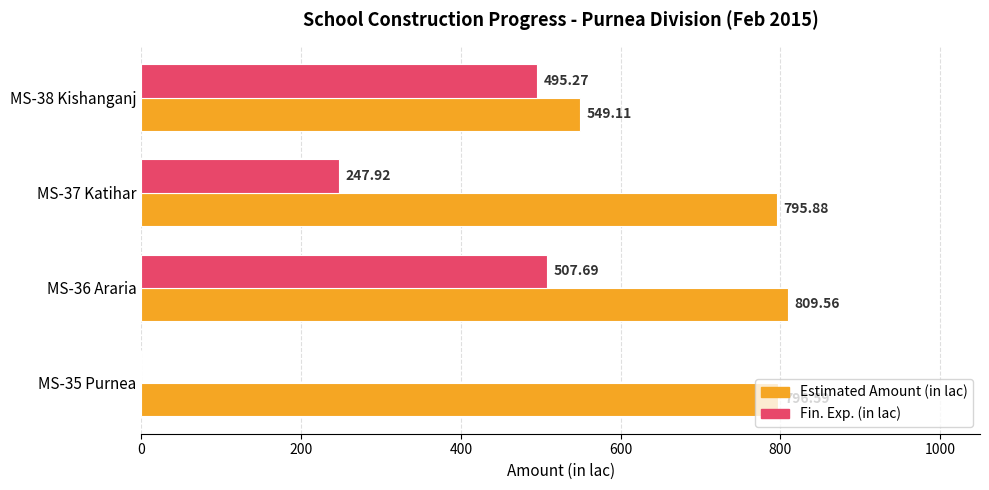

Is the value of Estimated Amount (in lac) at MS-35 Purnea greater than the value of Fin. Exp. (in lac) at MS-35 Purnea?

Yes